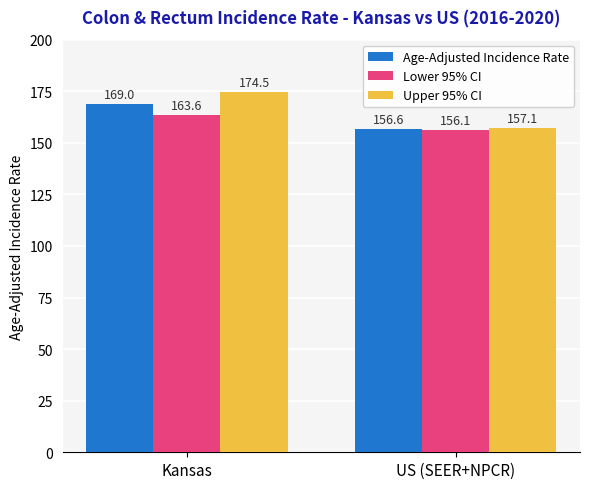

Rank the series by their average value, from highest to lowest.

Upper 95% CI, Age-Adjusted Incidence Rate, Lower 95% CI